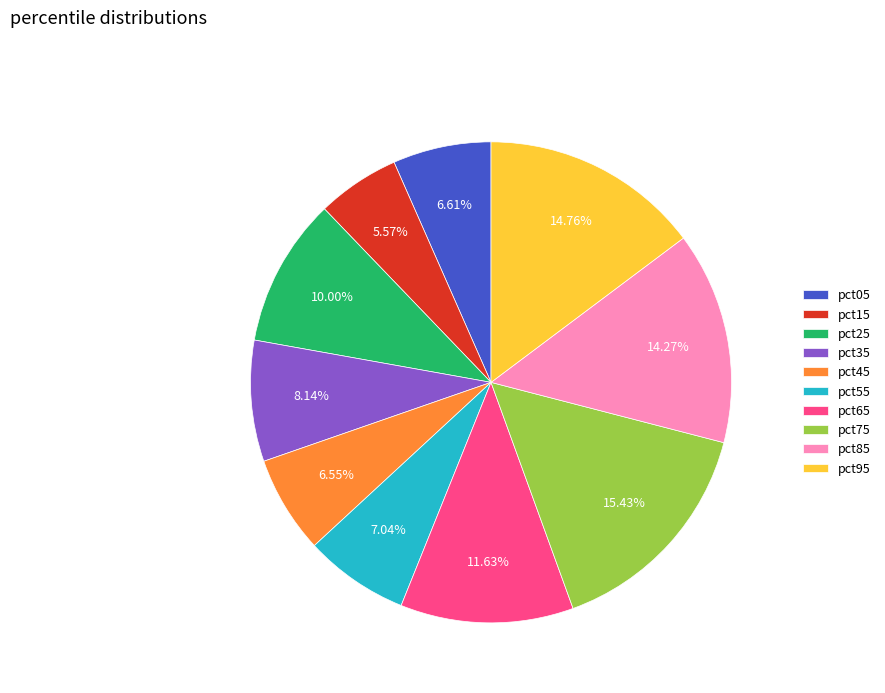

To the nearest percent, what percentage of the pie is pct15?

6%